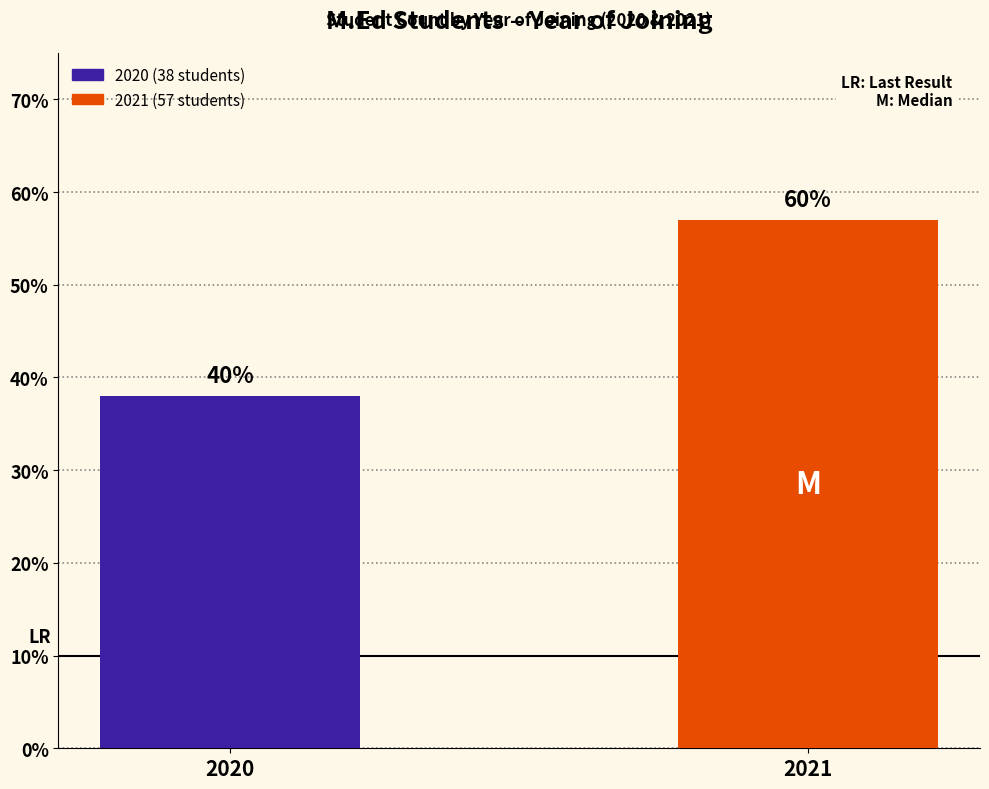

How many bars are there in total?

2